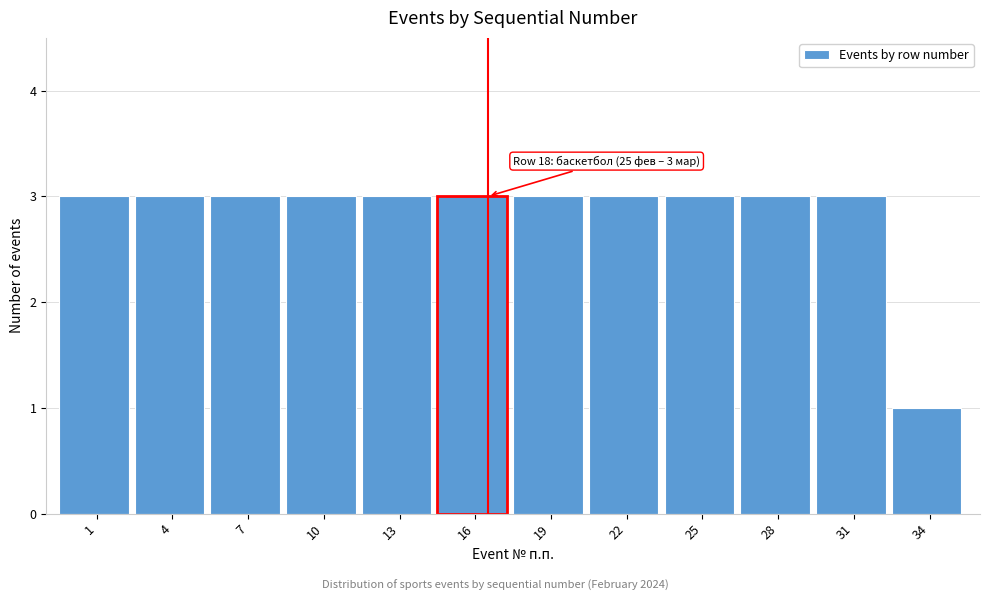

Reading left to right, extract all data points from this chart.

3	3	3	3	3	3	3	3	3	3	3	1